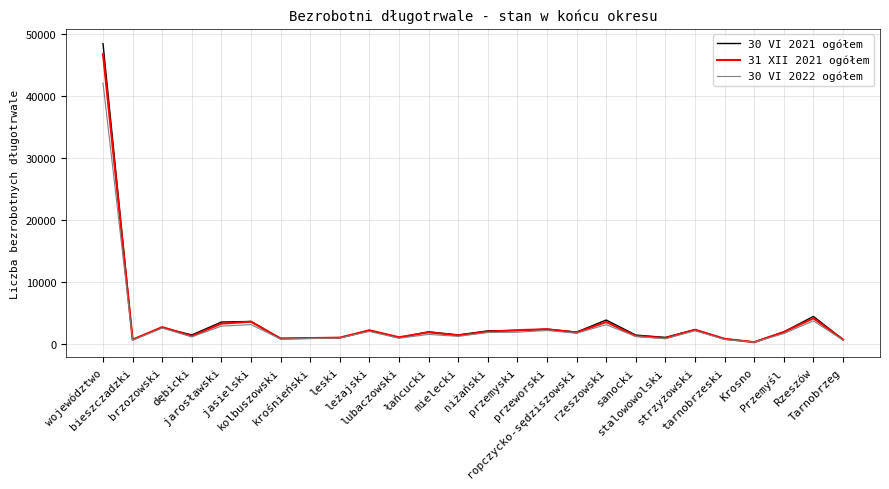

Which series has the widest spread of values?

30 VI 2021 ogółem